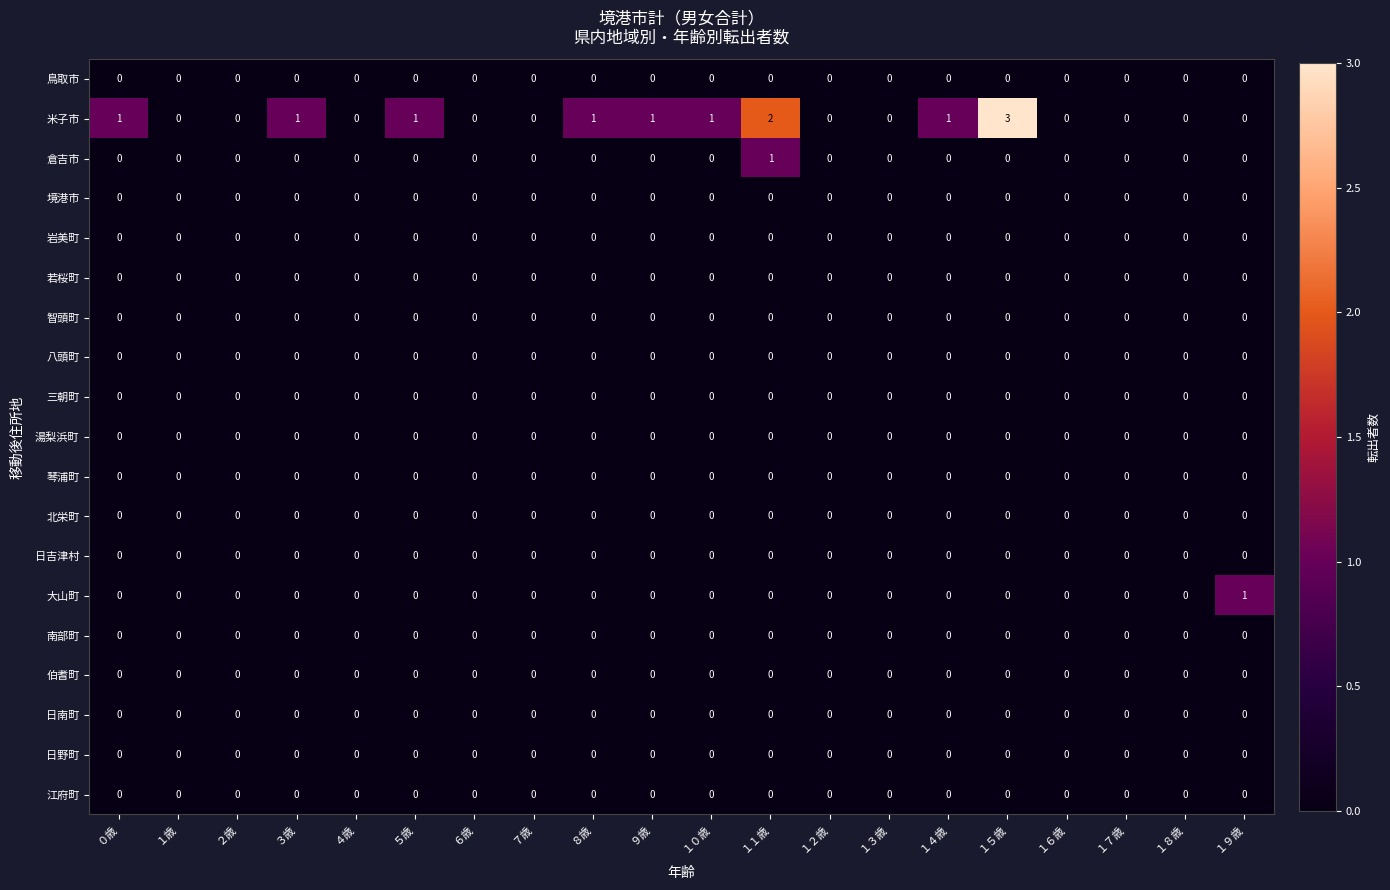

Which series has the largest range (max minus min)?

米子市